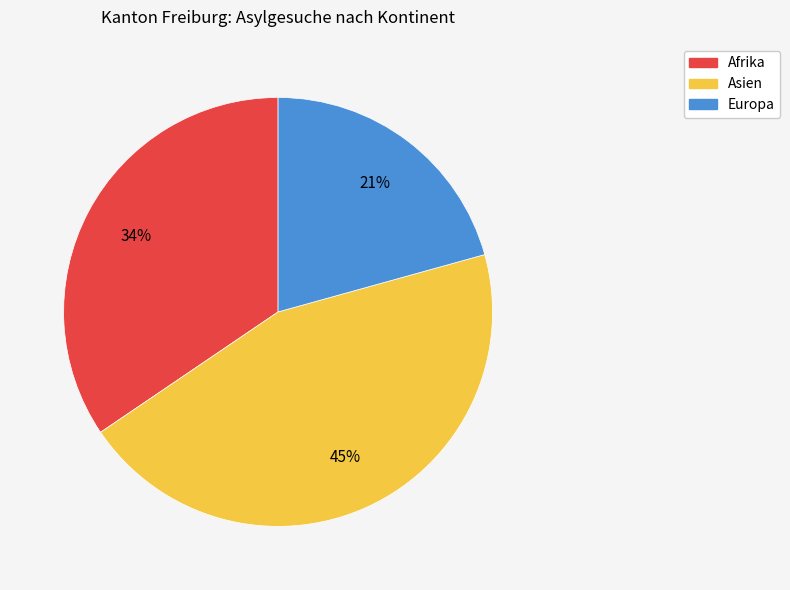

To the nearest percent, what is the difference between the largest and smallest slice percentages?

24%